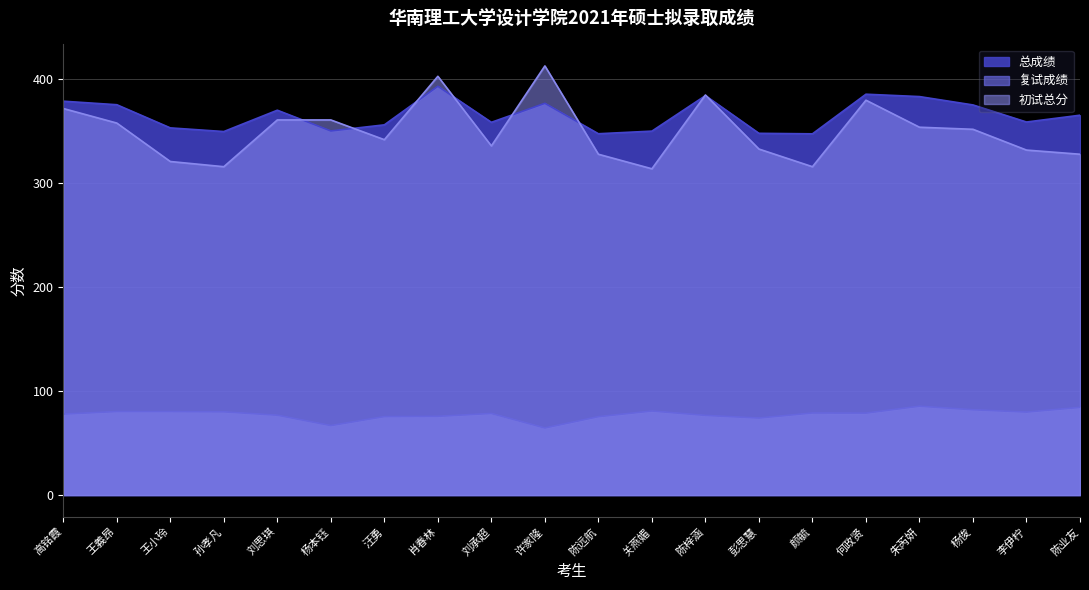

Reading right to left, transcribe all the data shown in this chart.

总成绩: 365.6	359.0	375.4	383.5	385.8	347.6	348.1	384.4	350.2	347.7	377.0	358.7	393.4	356.3	350.4	370.4	349.8	353.4	375.6	379.0
复试成绩: 84.4	79.9	82.1	85.5	78.9	79.0	74.2	76.7	80.9	75.5	64.6	78.6	75.8	75.5	66.9	76.9	80.1	80.4	80.4	77.9
初试总分: 328.0	332.0	352.0	354.0	380.0	316.0	333.0	385.0	314.0	328.0	413.0	336.0	403.0	342.0	361.0	361.0	316.0	321.0	358.0	372.0